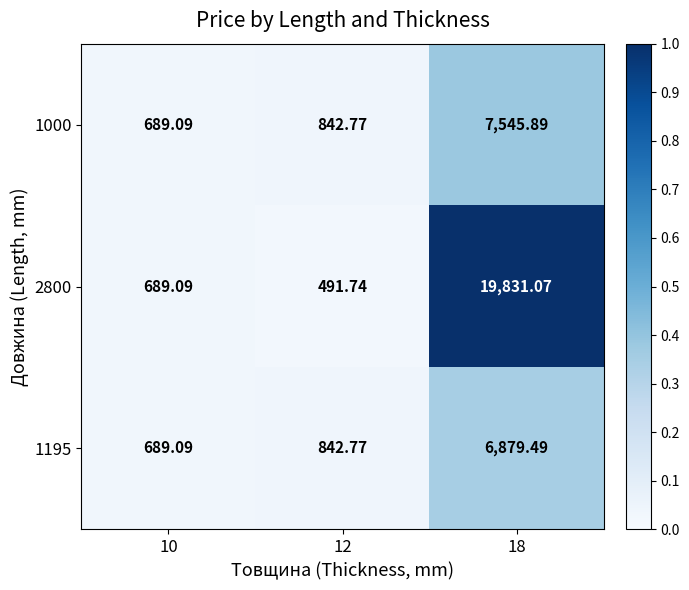

Is the value of 1195 at 18 greater than the value of 1000 at 12?

Yes